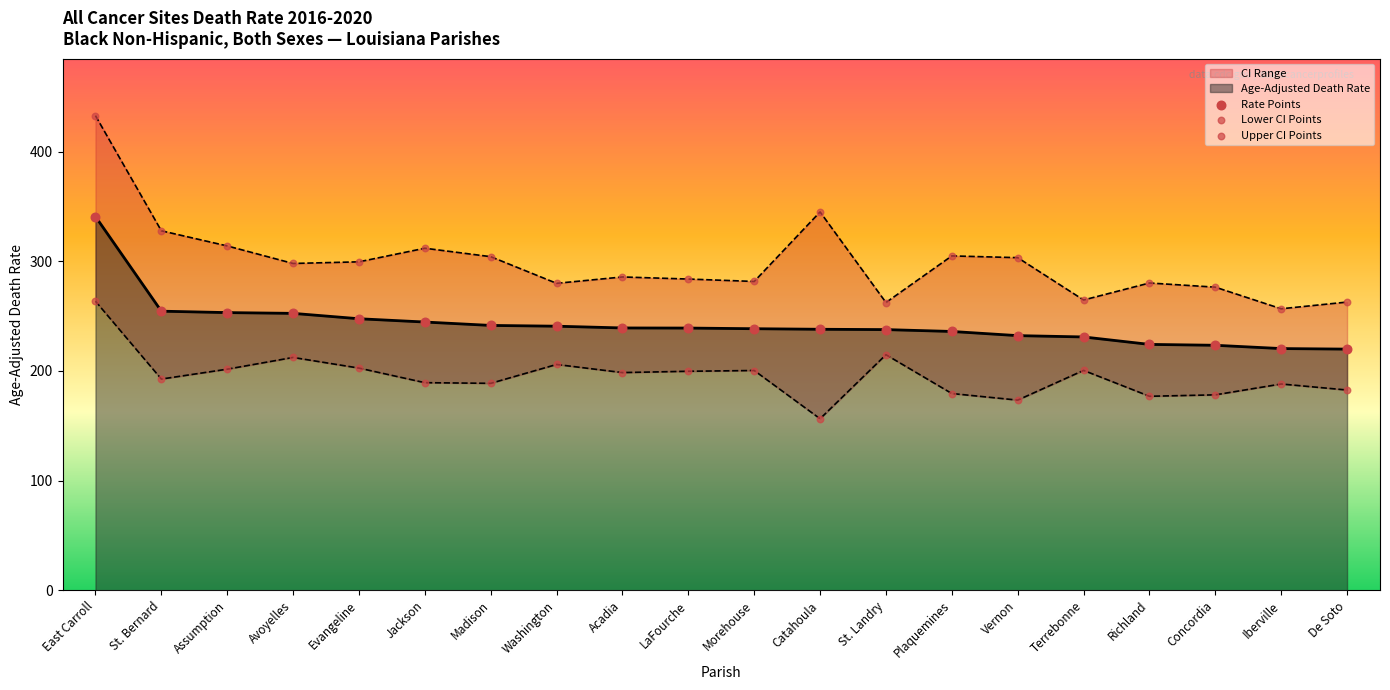

Is the value of Lower CI Points at Catahoula greater than the value of Rate Points at St. Landry?

No